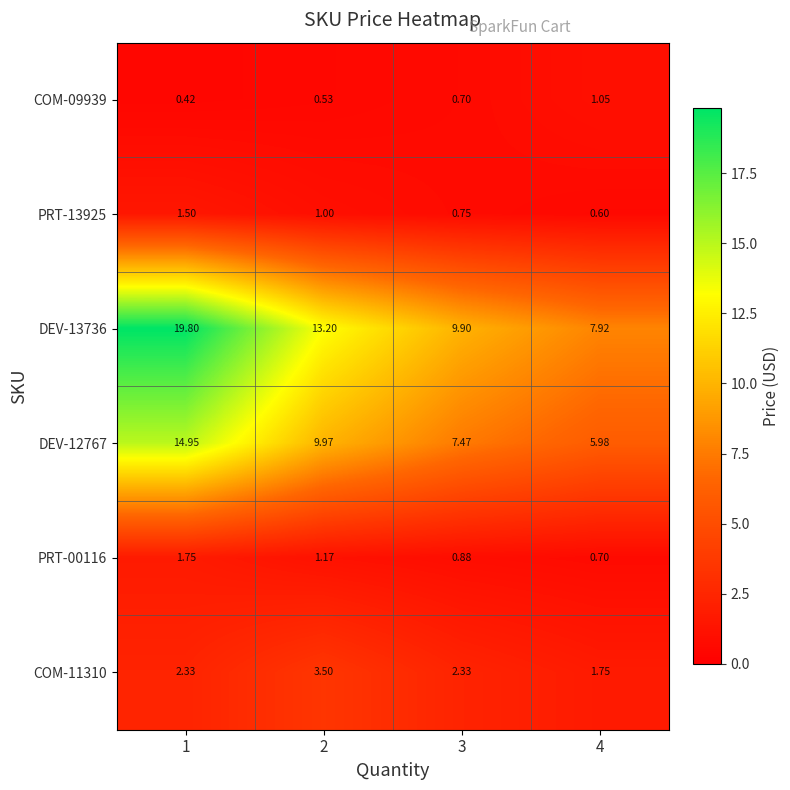

Rank the series at 4 from lowest to highest value.

PRT-13925, PRT-00116, COM-09939, COM-11310, DEV-12767, DEV-13736